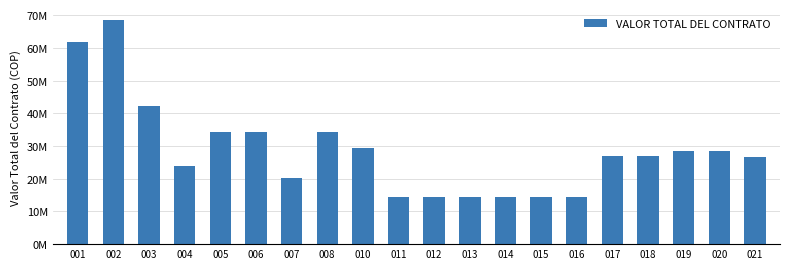

Does the chart contain any negative values?

No